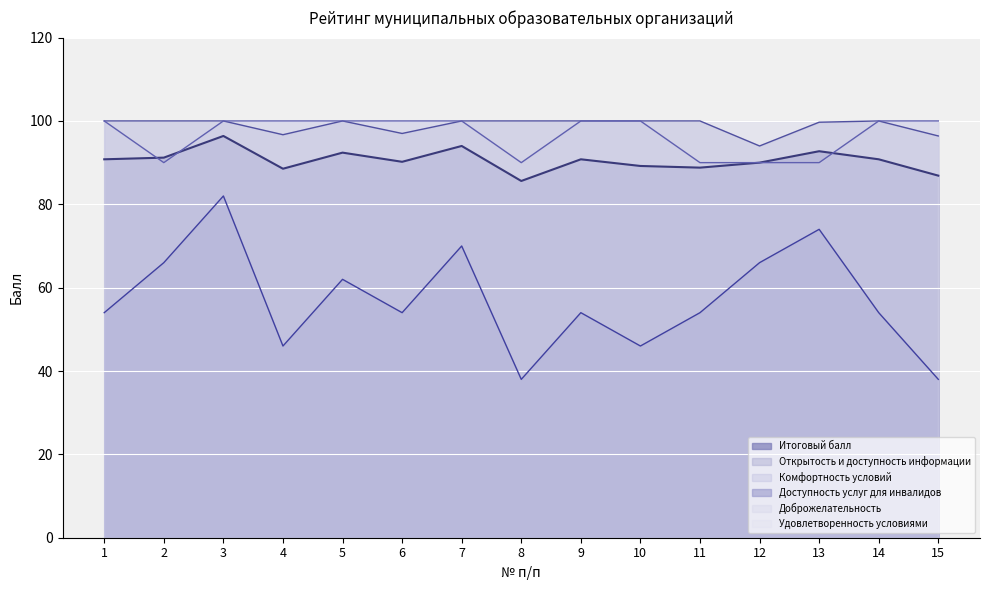

What is the smallest value displayed?

38.0